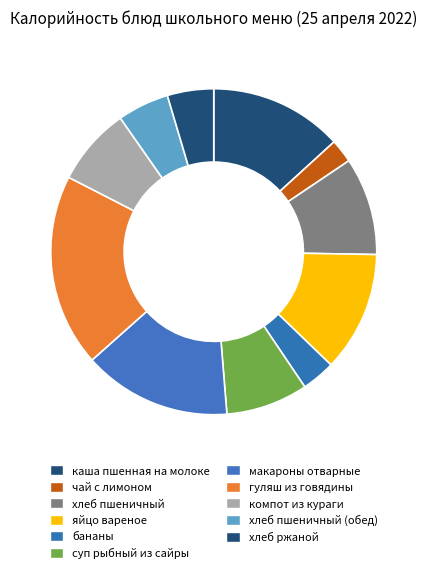

Which category has the smallest portion of the pie?

чай с лимоном